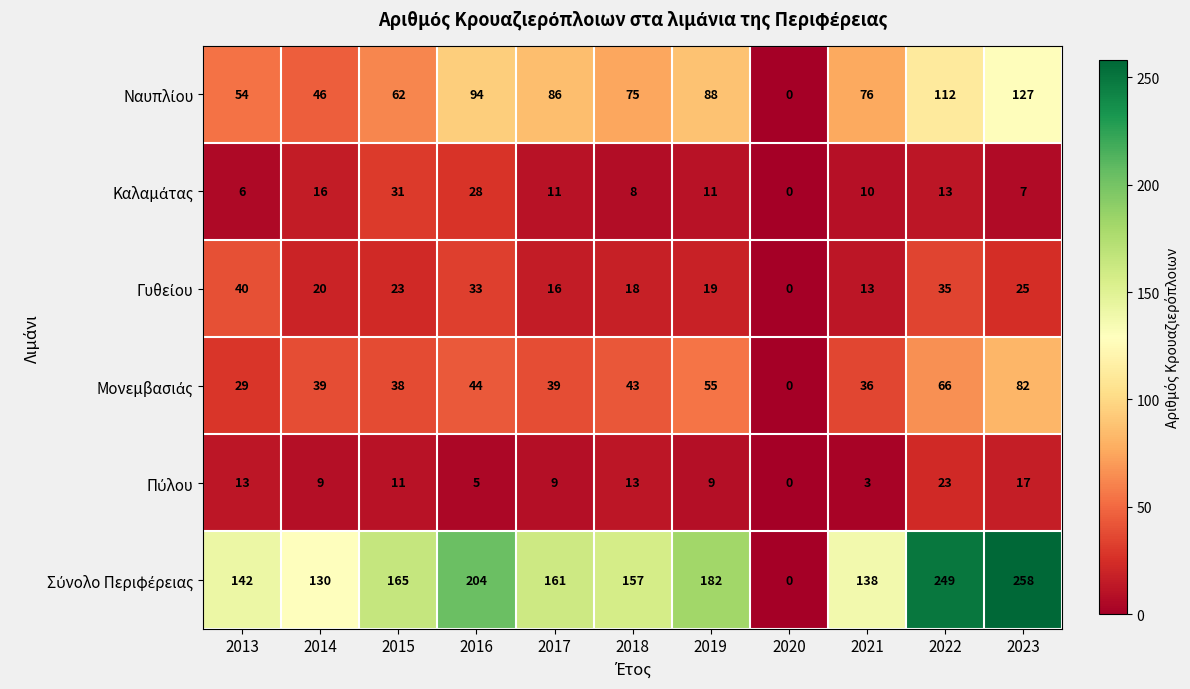

What is the spread (max minus min) of values at 2015?

154